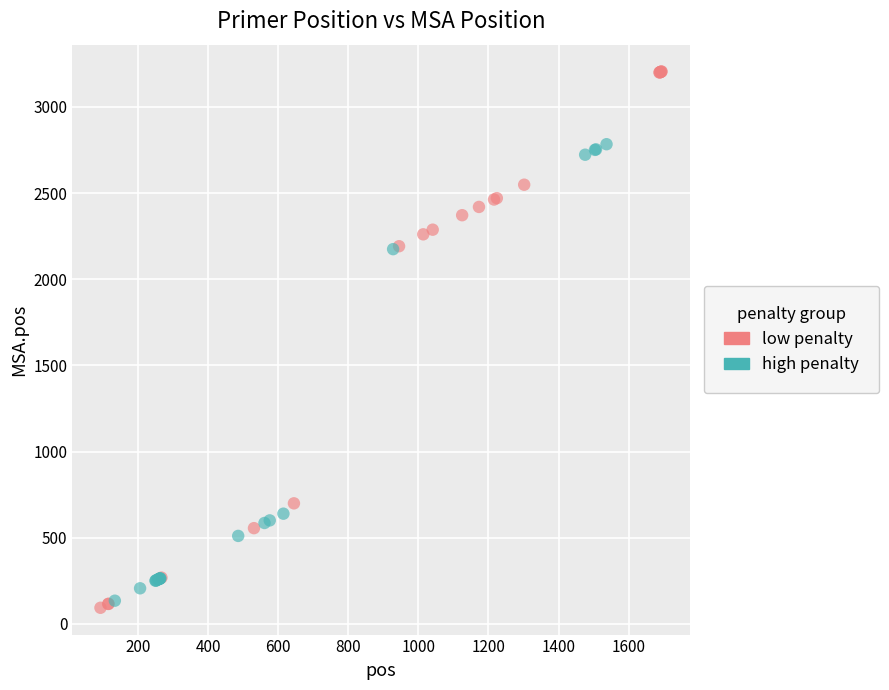

Which series contains the highest Y value?

low penalty